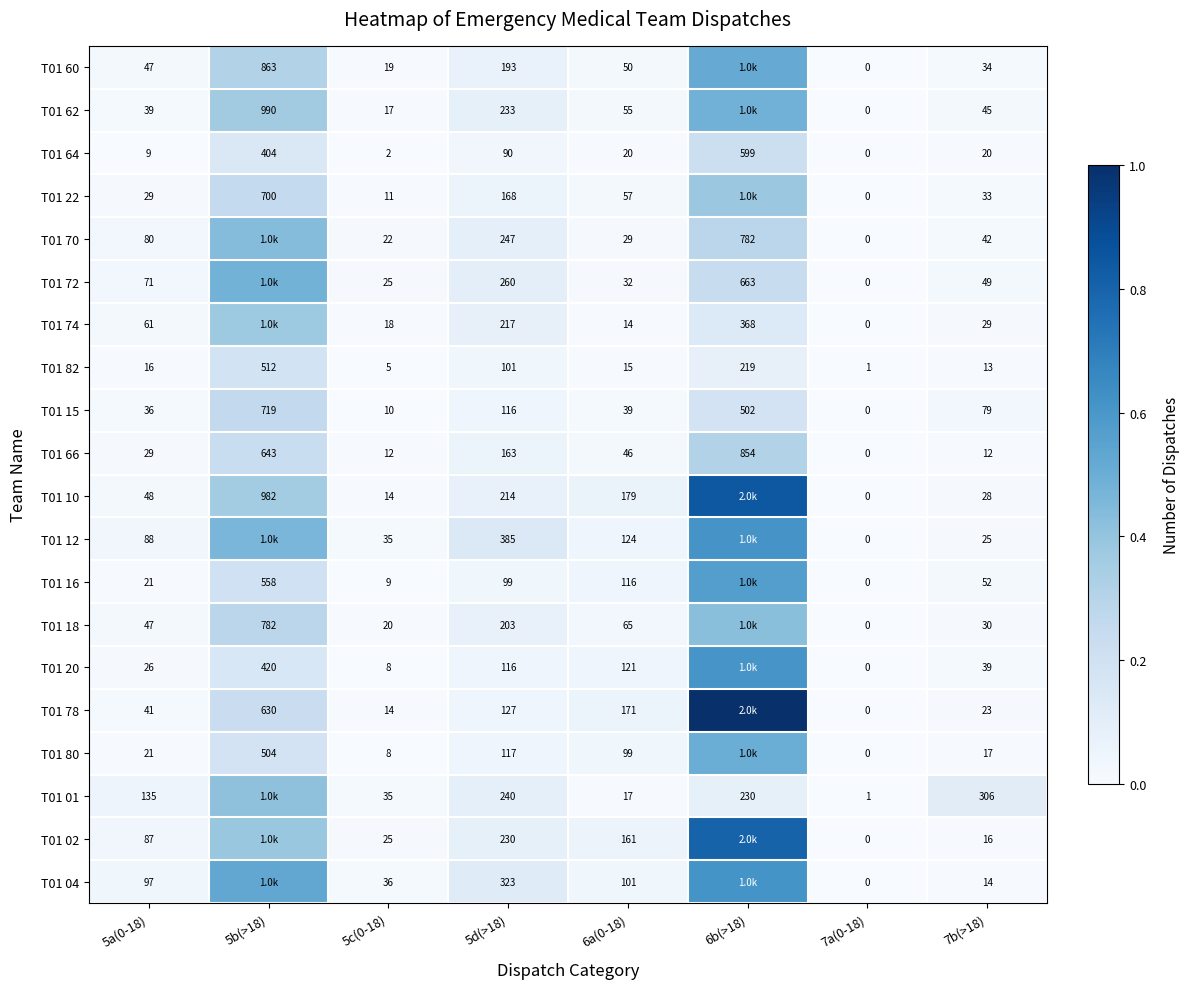

Is the value of T01 72 at 6b(>18) greater than the value of T01 66 at 7a(0-18)?

Yes